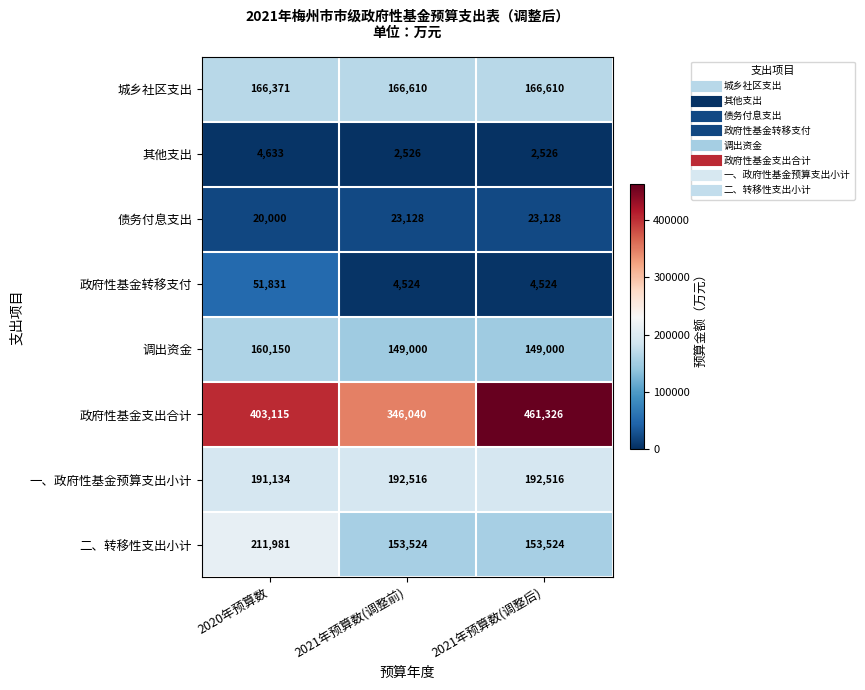

What is the sum of all 城乡社区支出 values?

499591